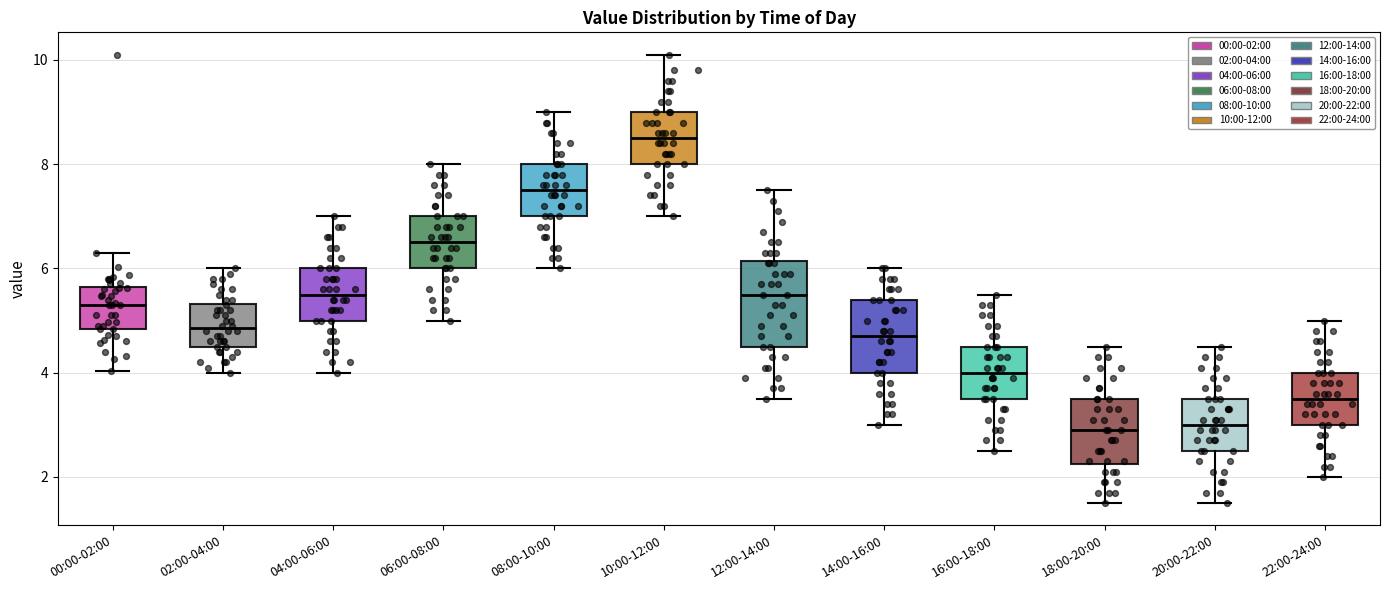

Where does the upper whisker of the box for 22:00-24:00 end on the y-axis? The values are not printed on the chart, so give them approximately, as read against the axis.

5.0